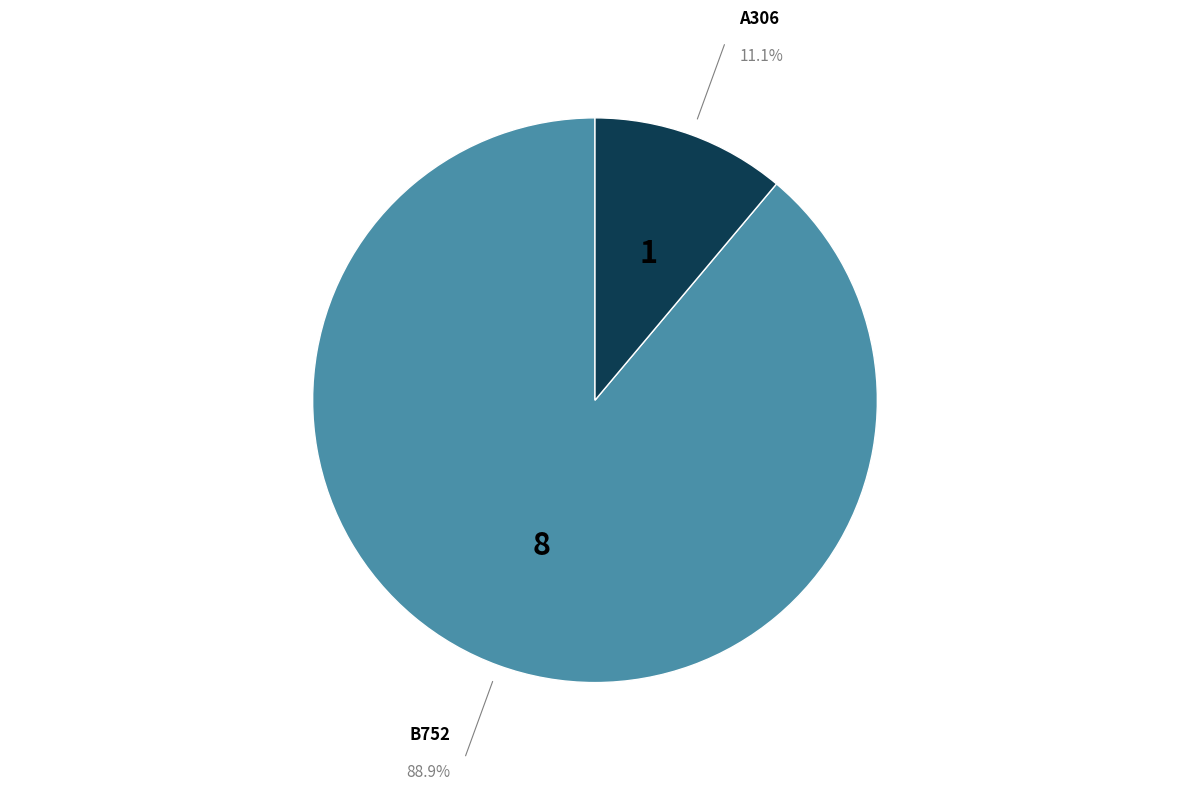

Does any single category account for the majority?

Yes